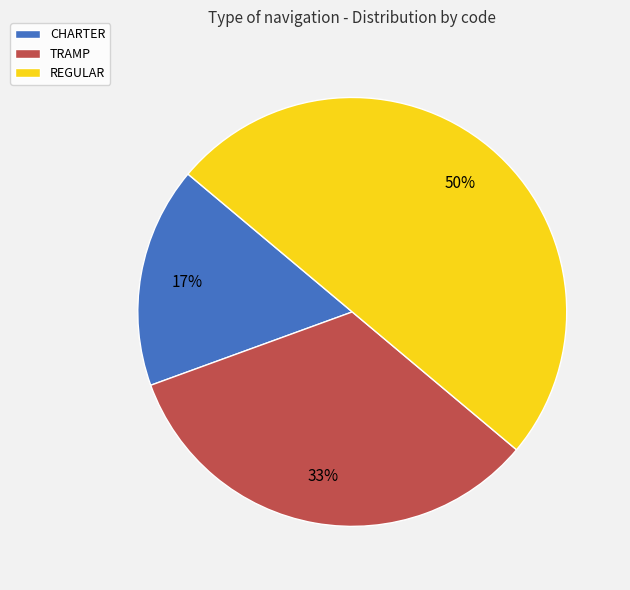

To the nearest percent, what is the difference between the REGULAR and CHARTER slice percentages?

33%